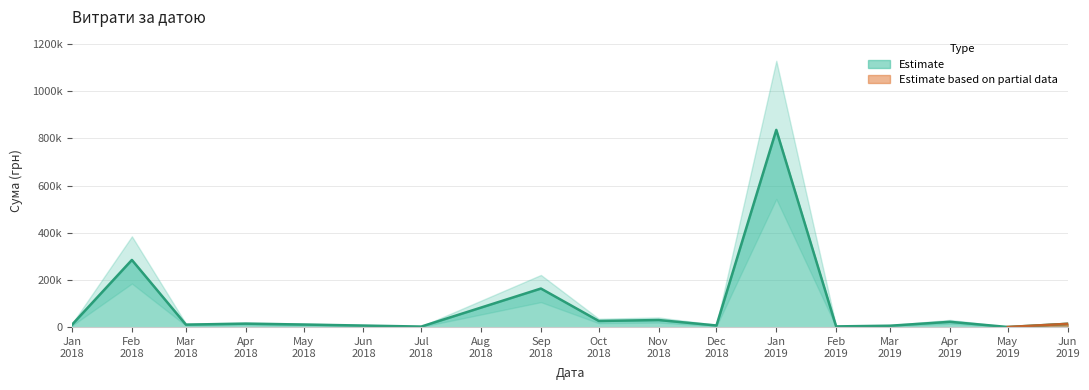

The value at 08.01.2019 is 820864.8. True or false?

True